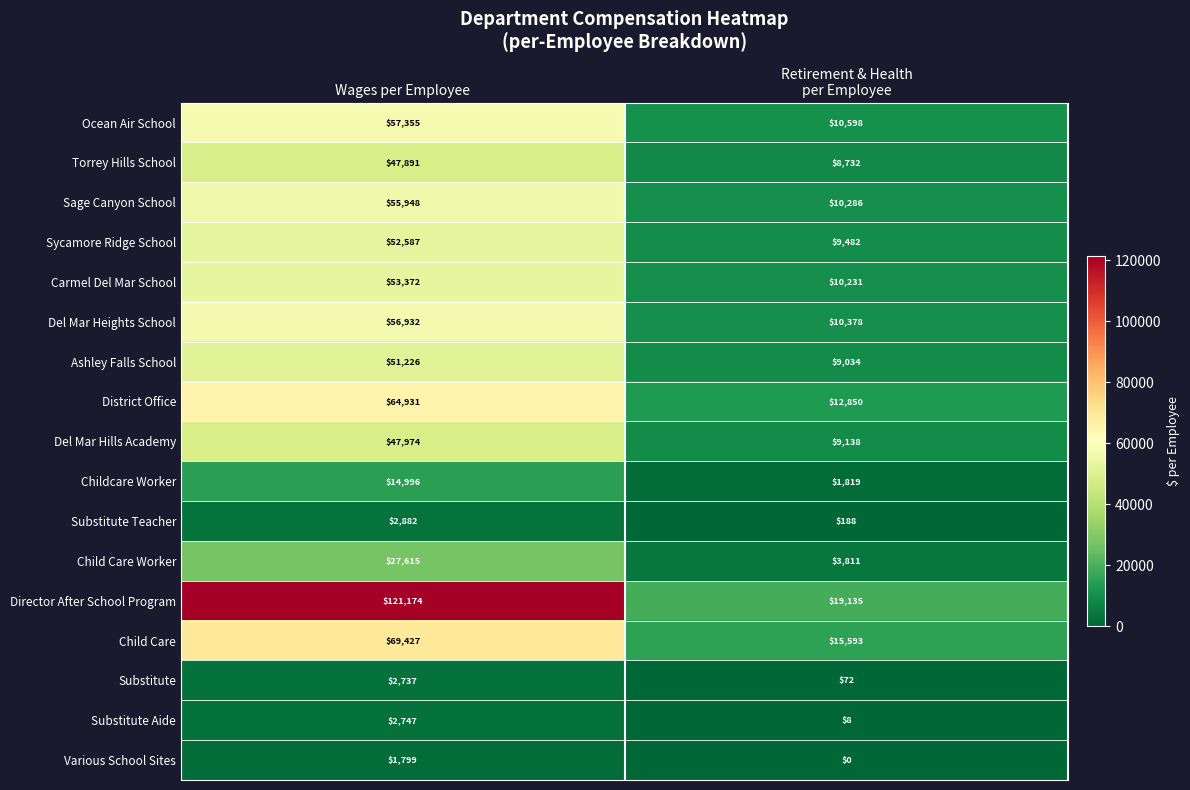

Is it true that Ashley Falls School equals 51226 at Wages per Employee?

True